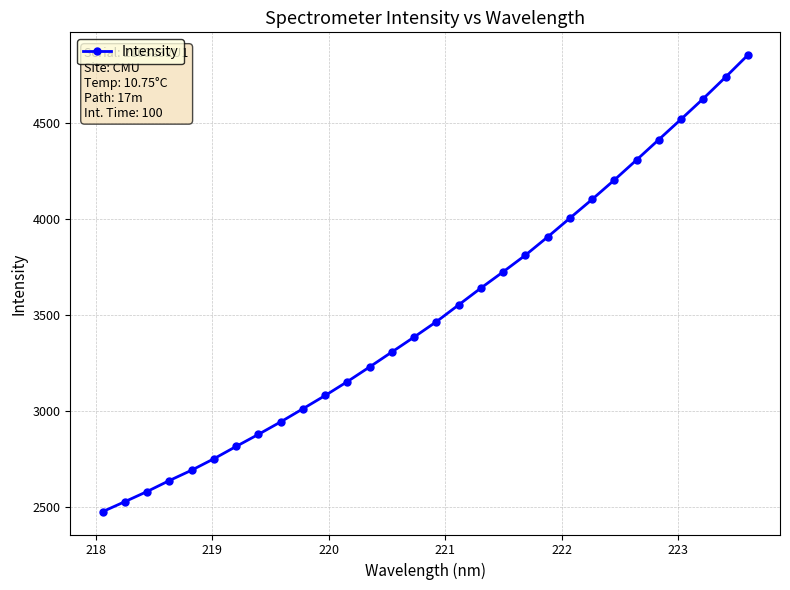

What is the value of the 21st point from the left?

3904.8